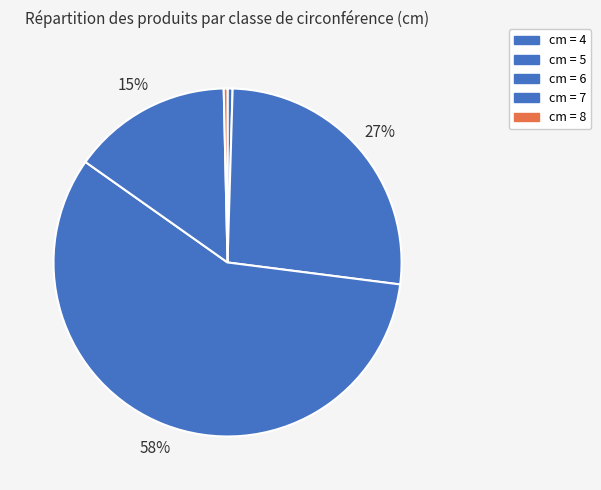

Count the number of slices in the pie.

5